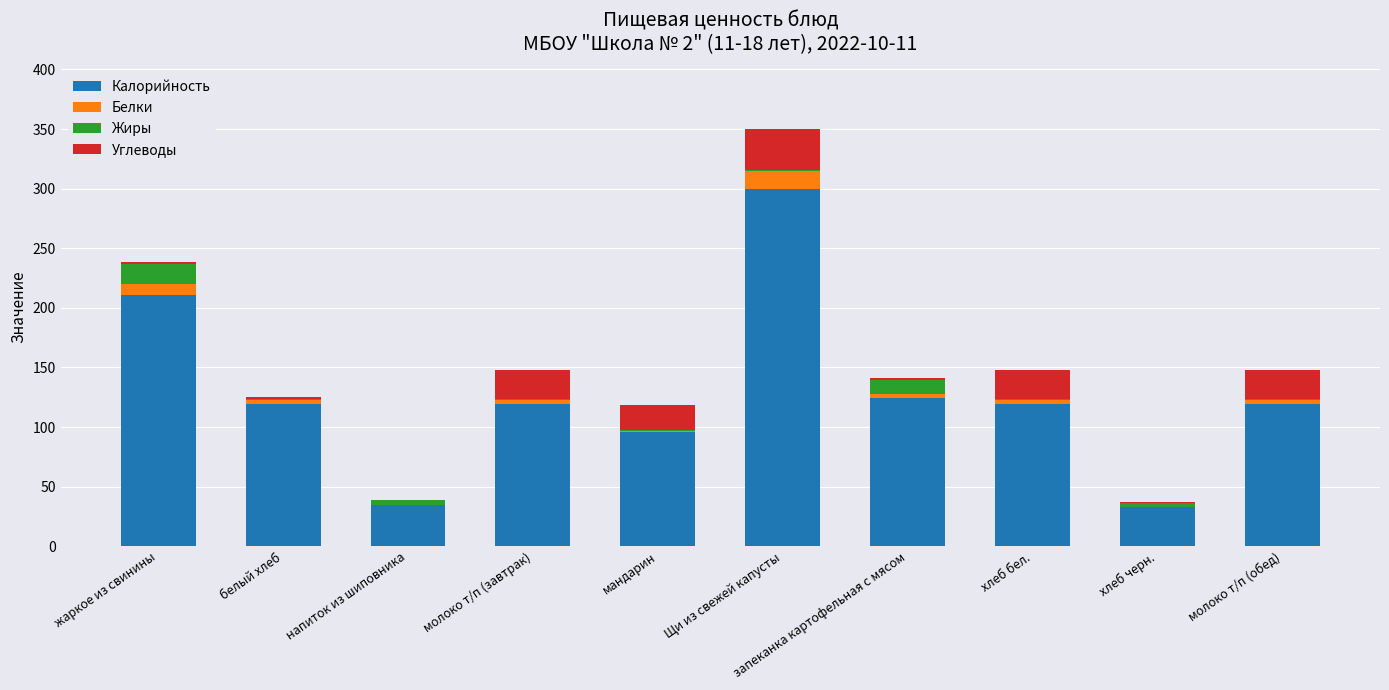

At which label does Калорийность reach its peak?

Щи из свежей капусты